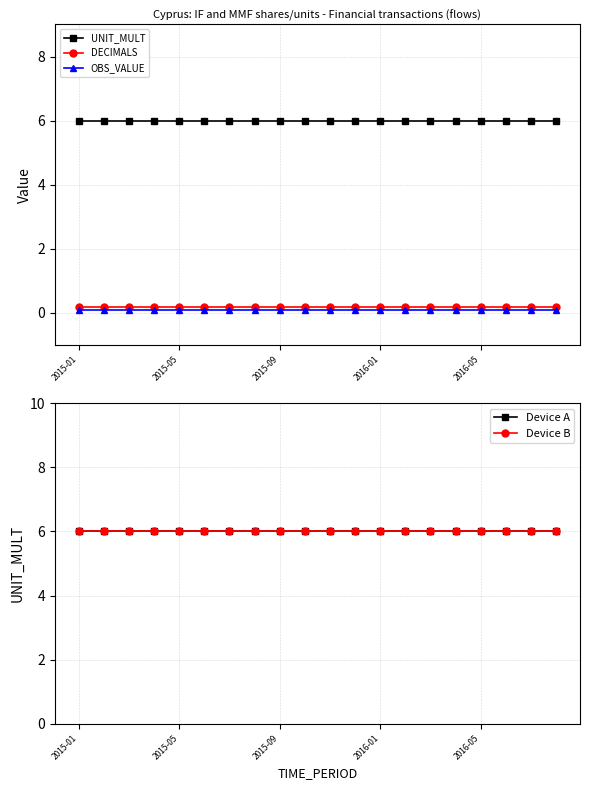

What is the difference between the highest and lowest values at 2016-05?

5.9